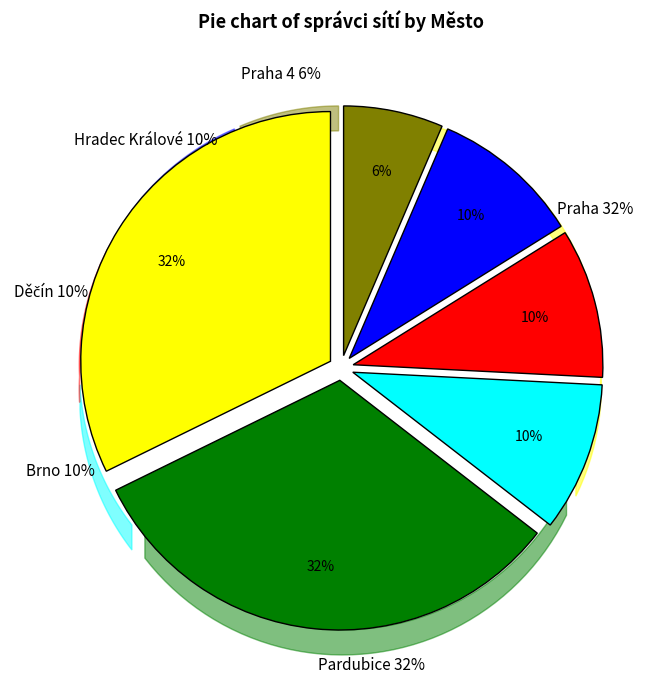

Does any single category account for the majority?

No